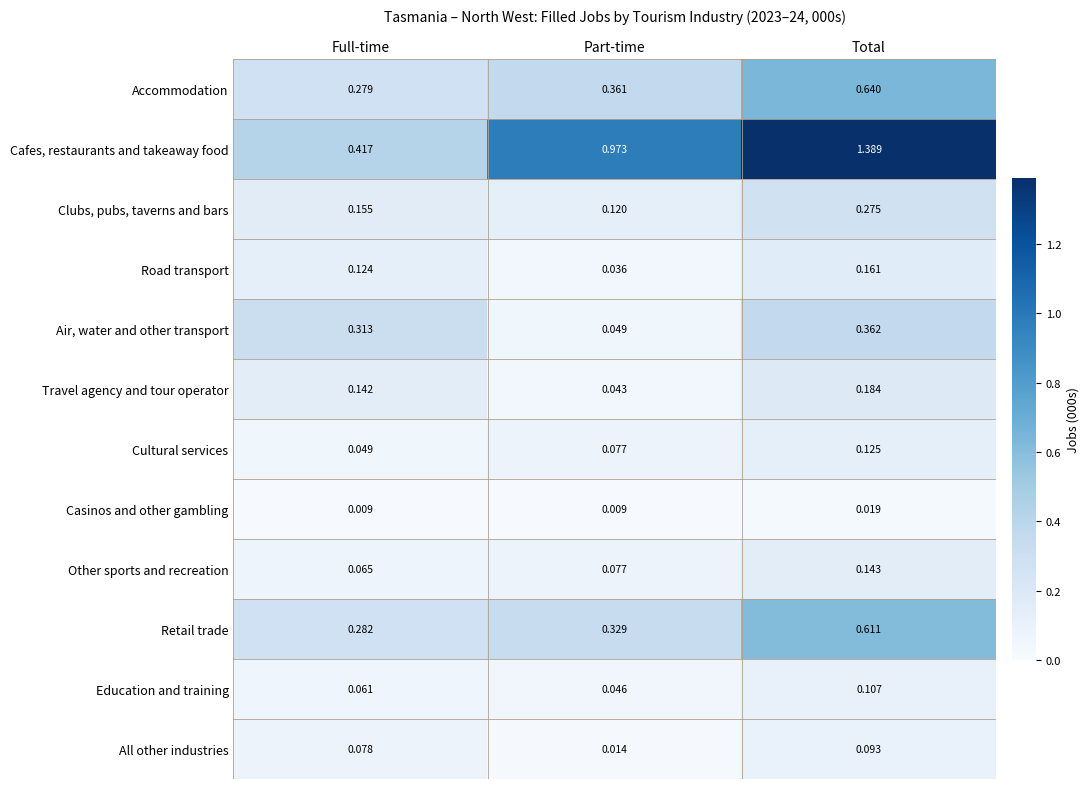

Where is Retail trade nearest to the value 0?

Full-time